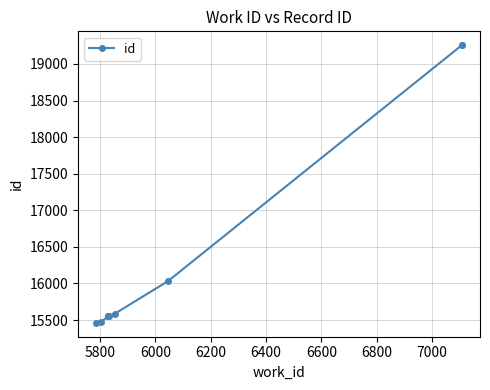

How many lines are shown in the chart?

1